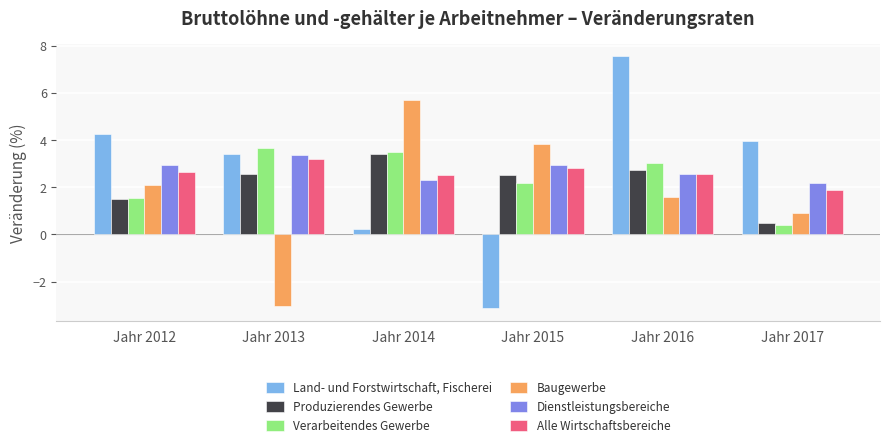

The value of Verarbeitendes Gewerbe at Jahr 2016 is 3.0. True or false?

True